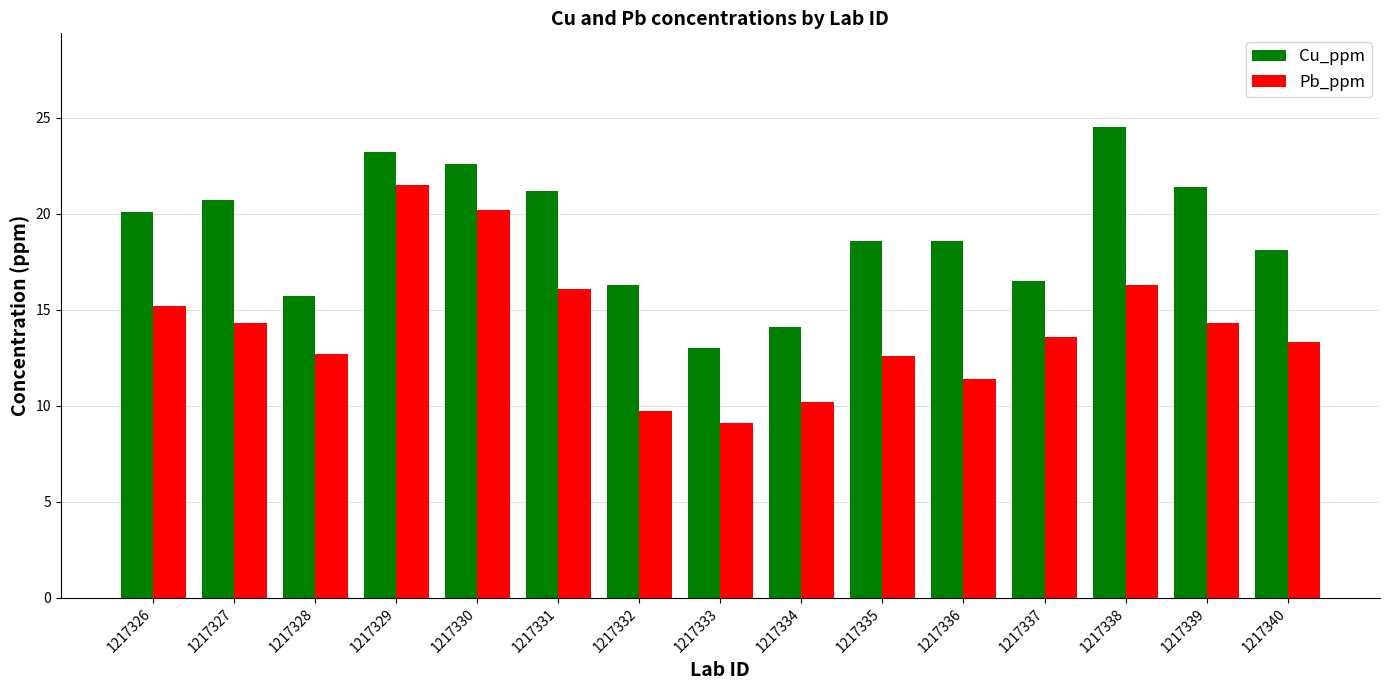

What is the average value of the Pb_ppm series?

14.0